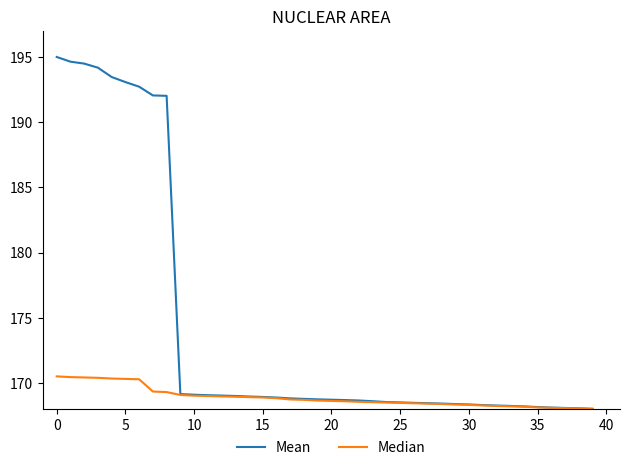

What is the difference between the second highest and minimum values in the Median series?

2.4